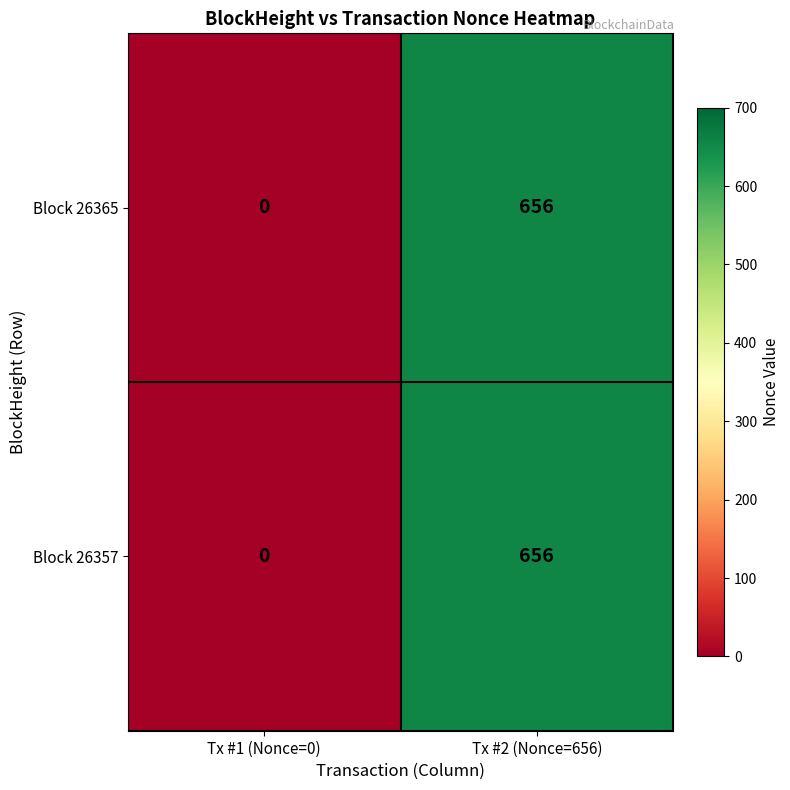

What is the sum of the Block 26357 values at Tx #1 (Nonce=0) and Tx #2 (Nonce=656)?

656